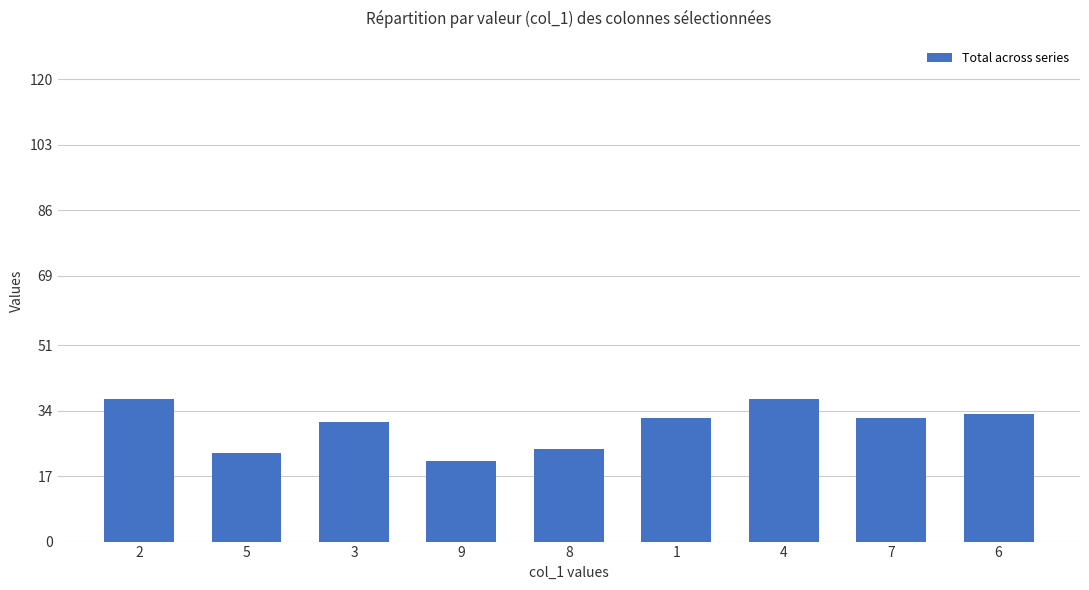

How many categories are shown in the chart?

9